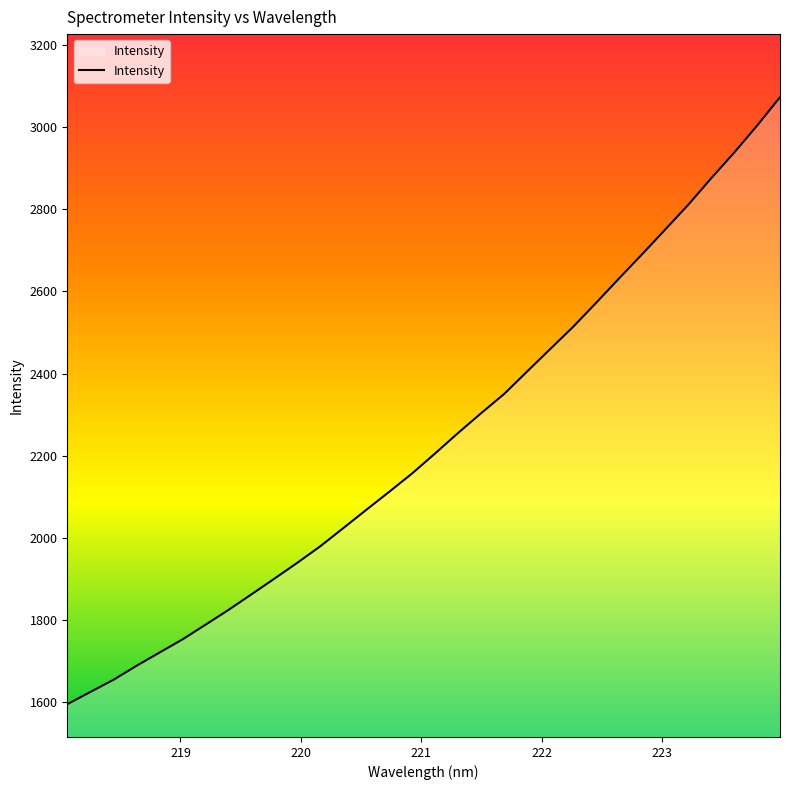

Count the number of values greater than 2206.

16